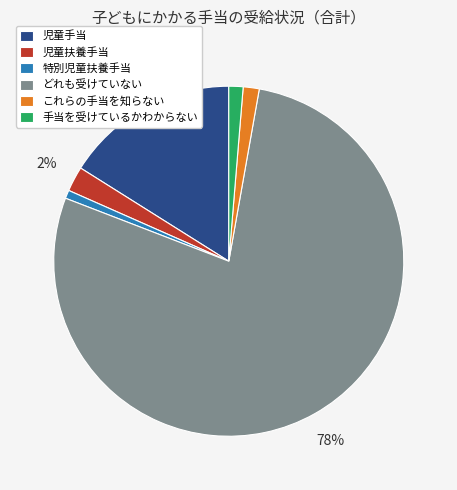

Is there a majority slice in this chart?

Yes